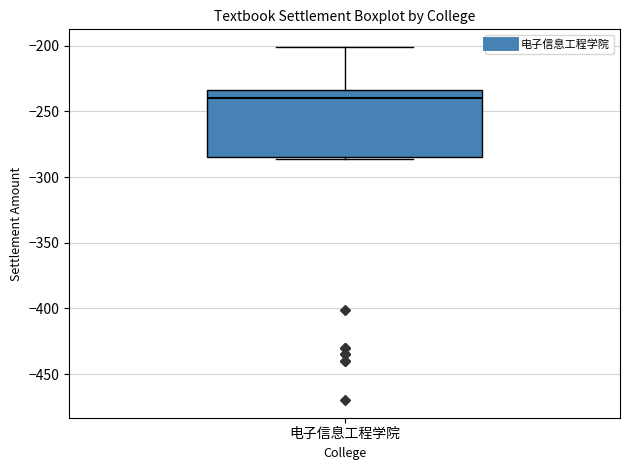

Read this box plot against the y-axis: the position of the median line, the range covered by the box, and the ends of both whiskers. The values are not printed on the chart, so give them approximately, as read against the axis.

median -240, box -285 to -235, whiskers -285 (just below the box's lower edge) to -200